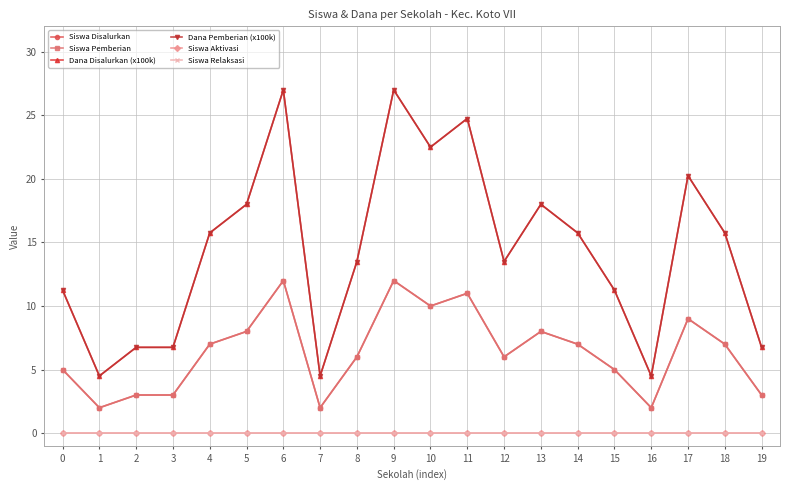

True or false: Siswa Disalurkan and Siswa Relaksasi cross at least once.

False